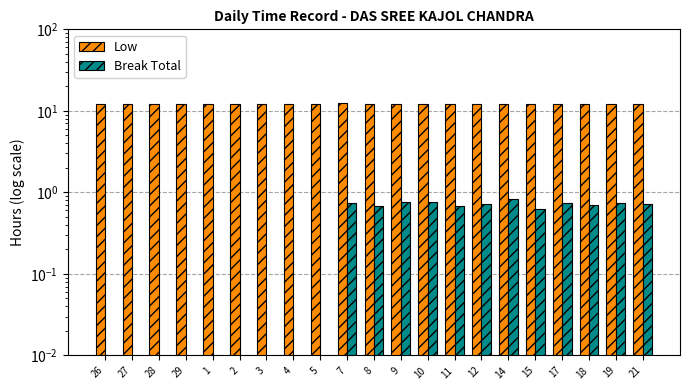

What is the difference between the maximum and minimum values in the Low series?

0.2